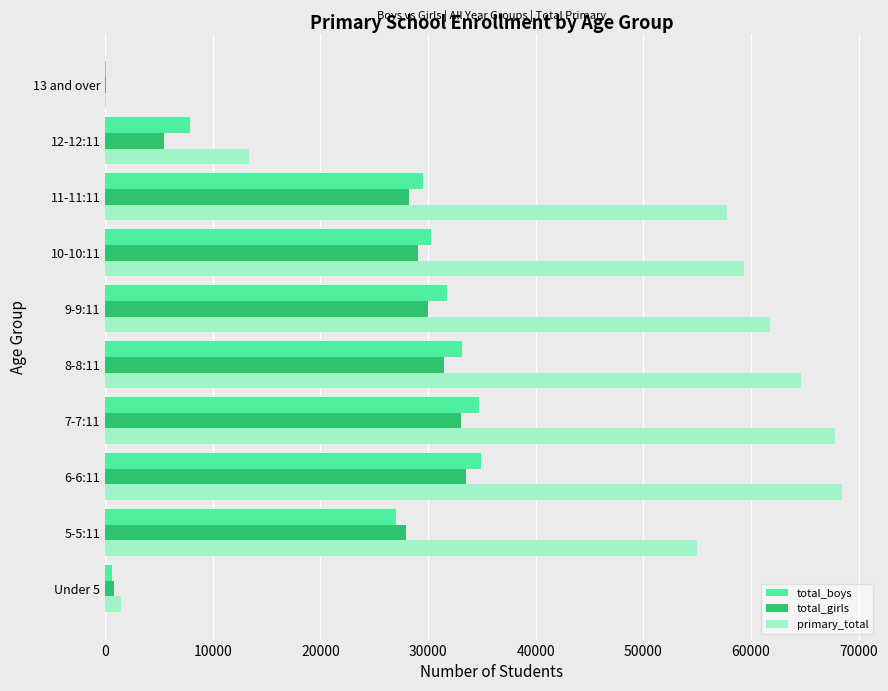

The value of total_boys at 6-6:11 is 34883. True or false?

True